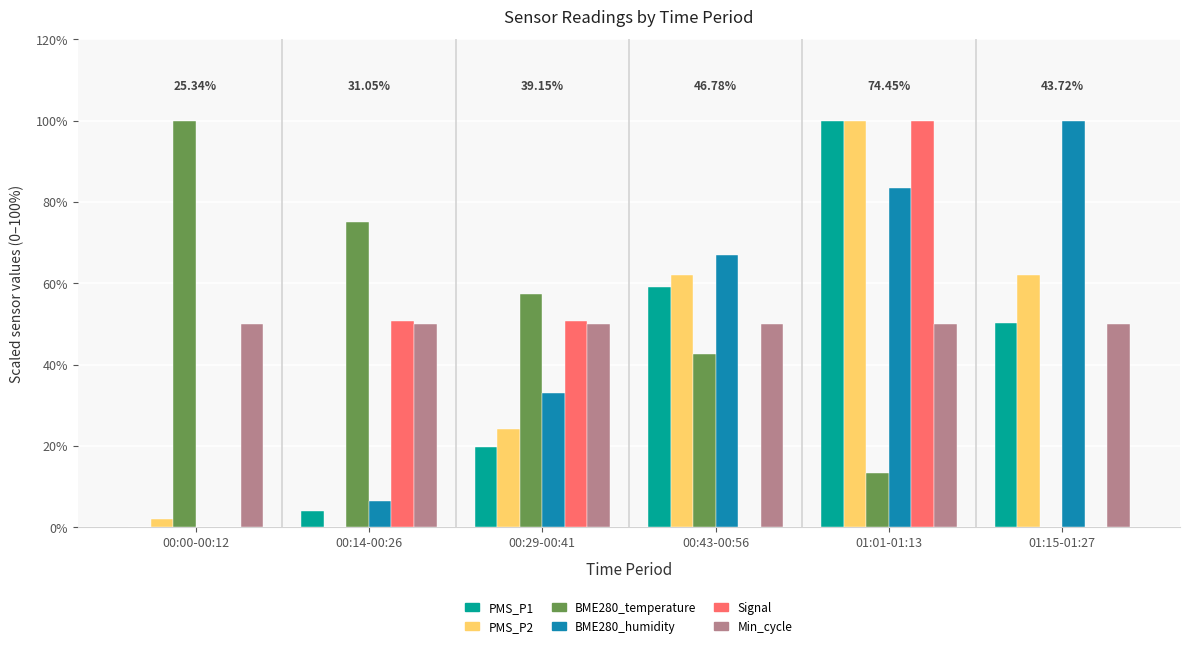

What is the total value across all series at 00:29-00:41?

234.9